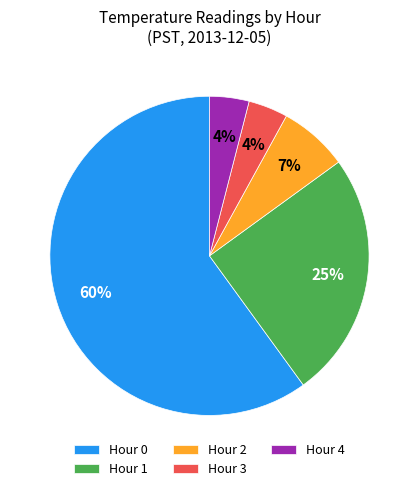

What is the largest slice in the pie chart?

Hour 0